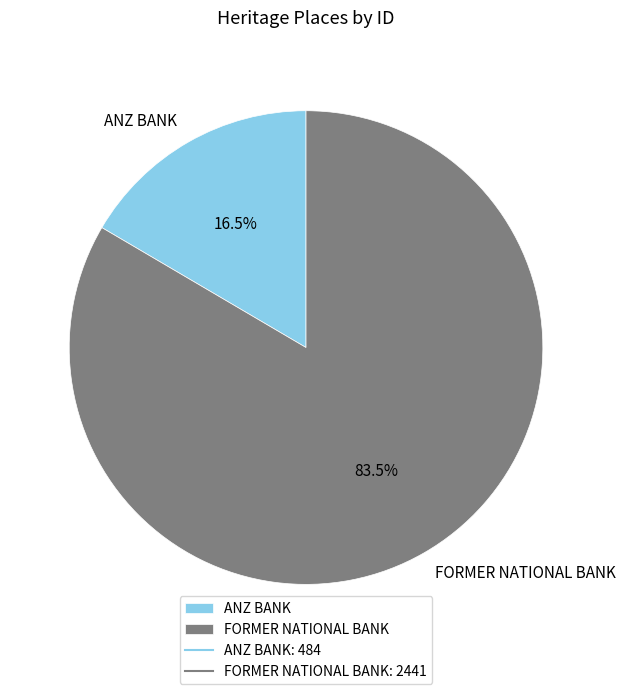

Does FORMER NATIONAL BANK represent more than half of the total?

Yes